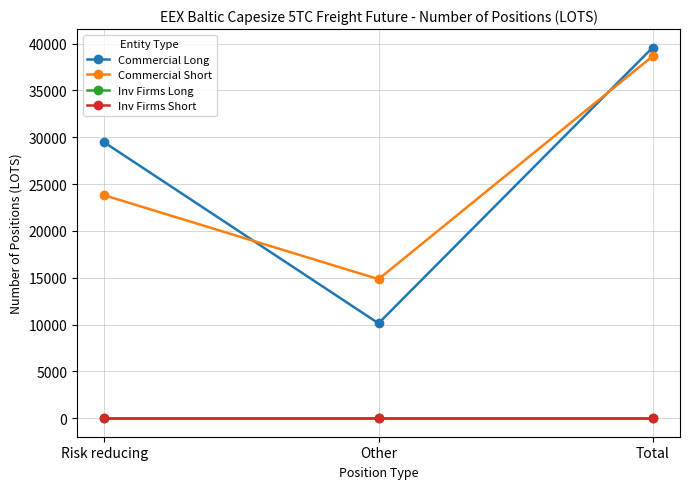

Reading left to right, transcribe all the data shown in this chart.

Commercial Long: Risk reducing=29434.8	Other=10127.1	Total=39561.9
Commercial Short: Risk reducing=23794.3	Other=14845.3	Total=38639.6
Inv Firms Long: Risk reducing=0.0	Other=0.0	Total=0.0
Inv Firms Short: Risk reducing=0.0	Other=0.0	Total=0.0